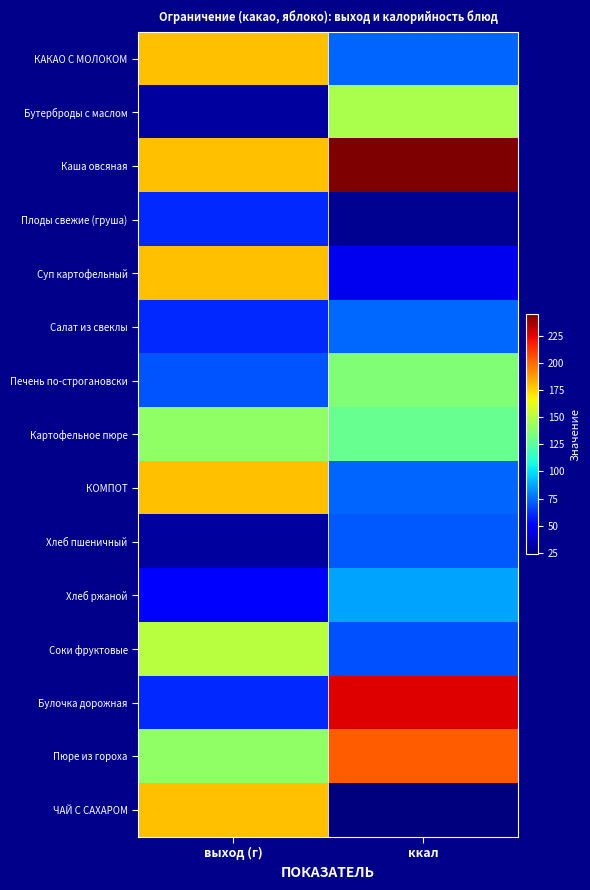

Reading left to right, list all the values displayed in this chart.

КАКАО С МОЛОКОМ: выход (г)=180.0	ккал=73.0
Бутерброды с маслом: выход (г)=30.0	ккал=147.0
Каша овсяная: выход (г)=180.0	ккал=245.0
Плоды свежие (груша): выход (г)=60.0	ккал=27.6
Суп картофельный: выход (г)=180.0	ккал=45.5
Салат из свеклы: выход (г)=60.0	ккал=74.4
Печень по-строгановски: выход (г)=70.0	ккал=135.5
Картофельное пюре: выход (г)=140.0	ккал=128.8
КОМПОТ: выход (г)=180.0	ккал=73.0
Хлеб пшеничный: выход (г)=30.0	ккал=70.5
Хлеб ржаной: выход (г)=50.0	ккал=87.0
Соки фруктовые: выход (г)=150.0	ккал=69.0
Булочка дорожная: выход (г)=60.0	ккал=226.0
Пюре из гороха: выход (г)=140.0	ккал=202.8
ЧАЙ С САХАРОМ: выход (г)=180.0	ккал=23.5